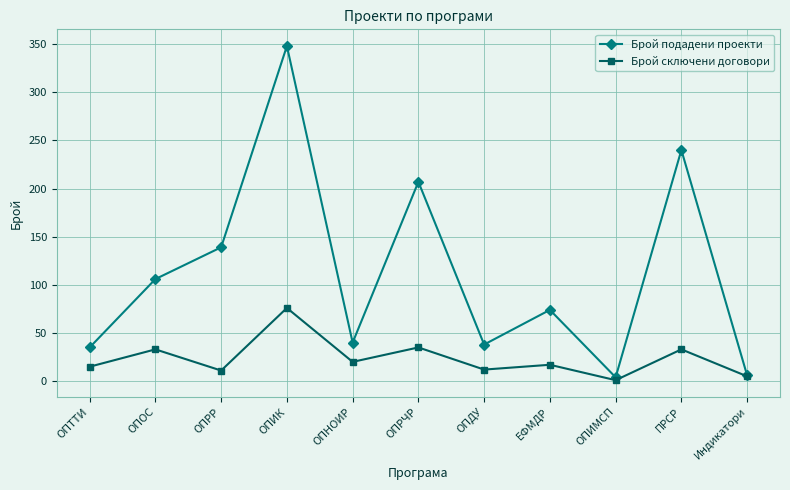

True or false: Брой подадени проекти has more than 2 interior local peaks.

True